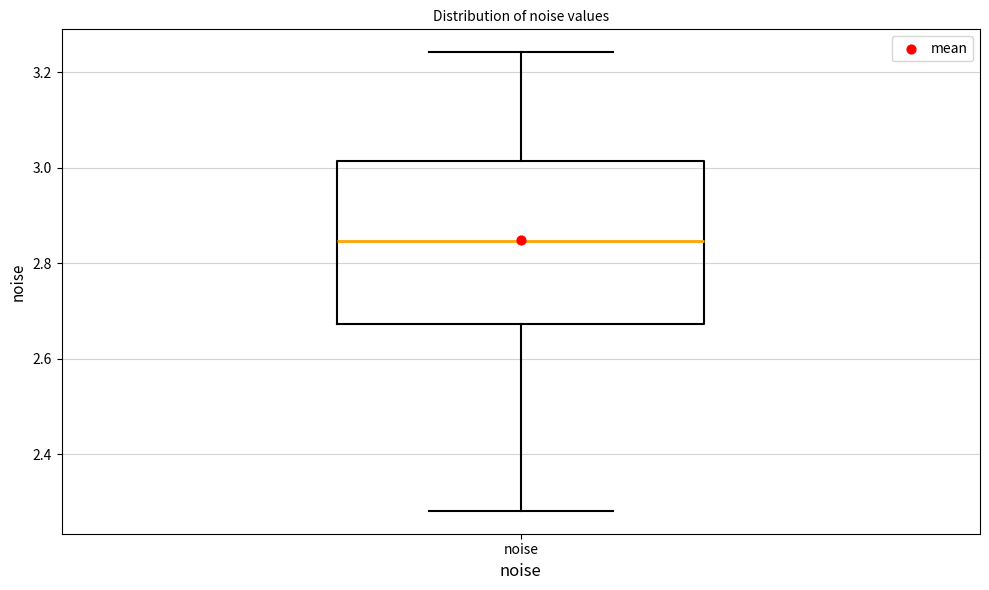

Where is the lower edge of the box for noise on the y-axis? The values are not printed on the chart, so give them approximately, as read against the axis.

2.68